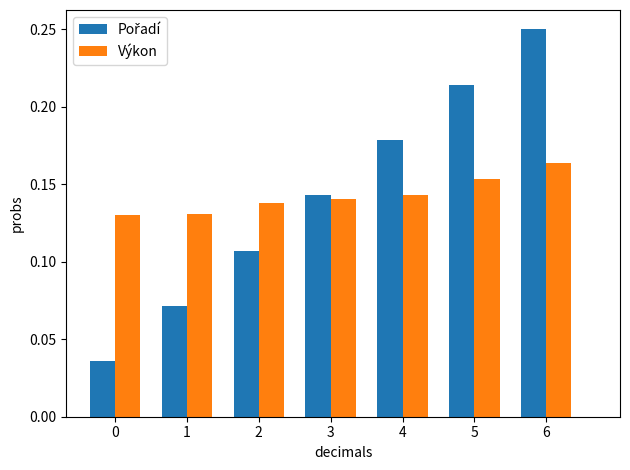

How many Výkon values are between 0 and 1?

7